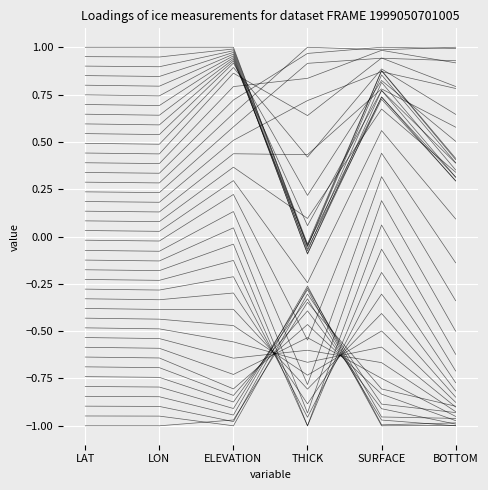

Where is the data nearest to the value 0?

THICK